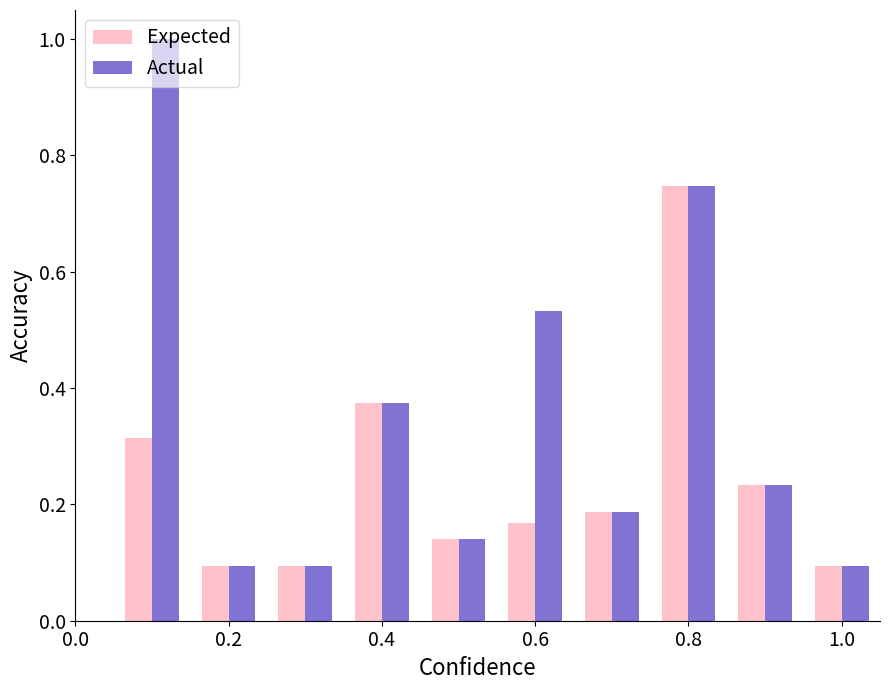

What is the greatest value displayed?

1.0